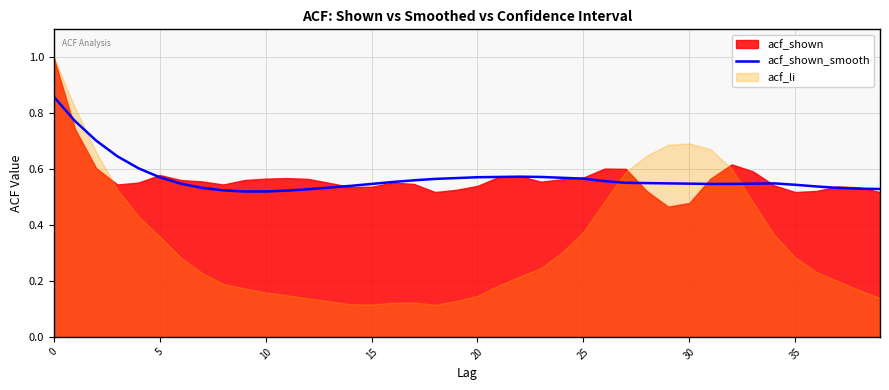

Between 5 and 37, which is larger?

5